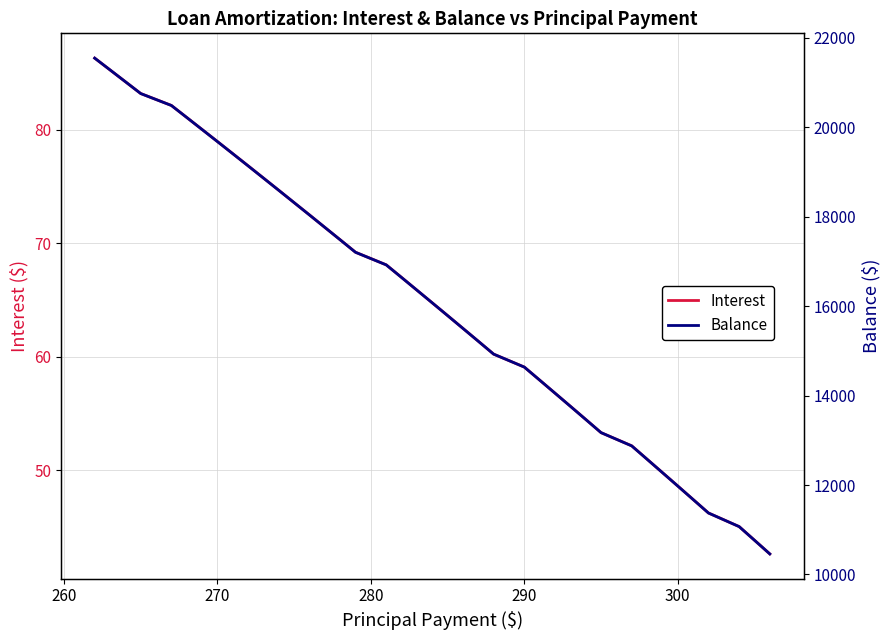

What is the sum of all Balance values?

645587.0